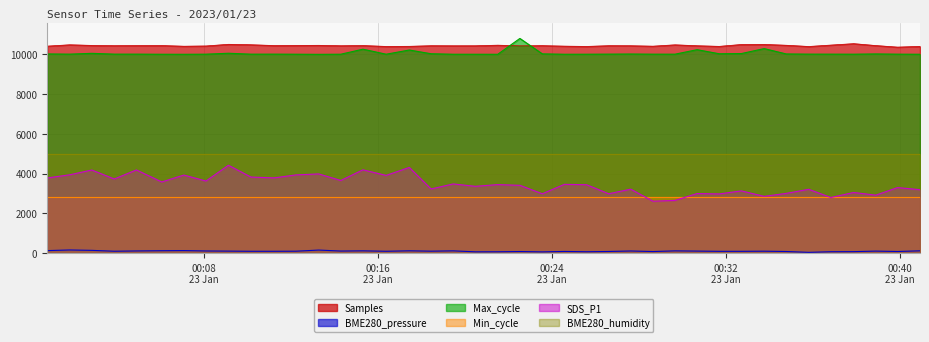

True or false: BME280_pressure and SDS_P1 intersect in this chart.

False